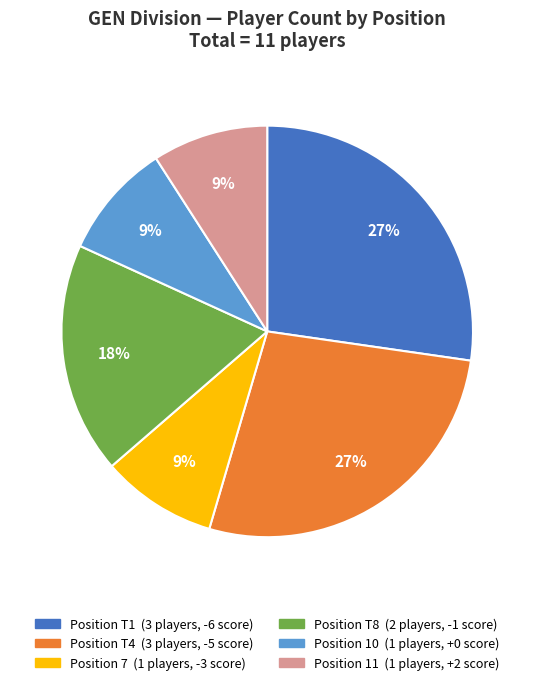

Is there a majority slice in this chart?

No